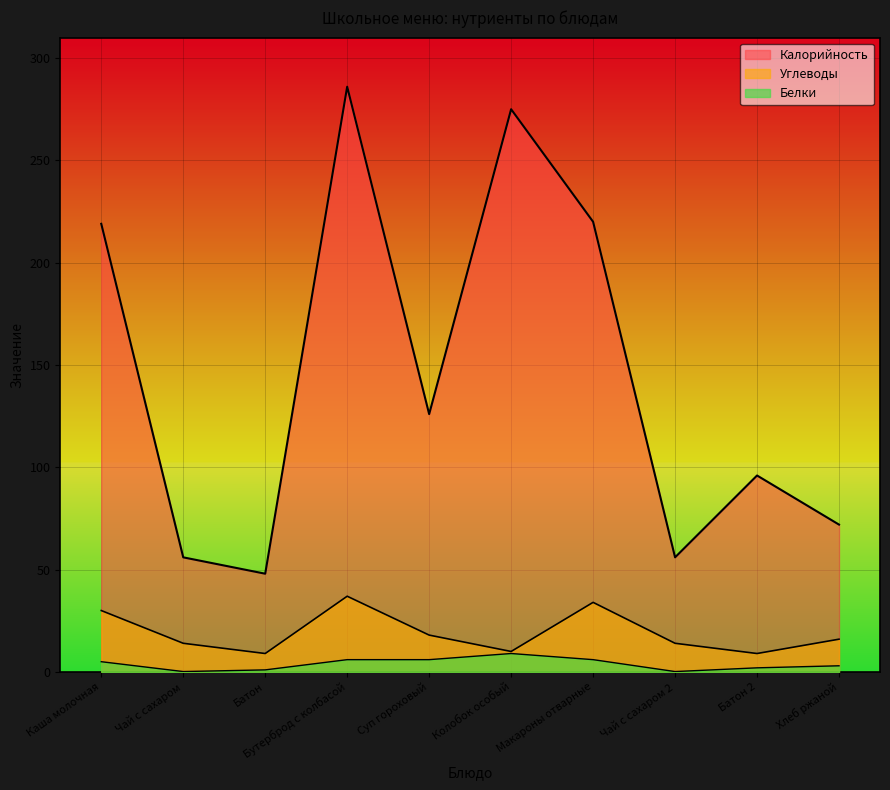

What is the difference between the Белки values at Батон and Чай с сахаром 2?

0.8